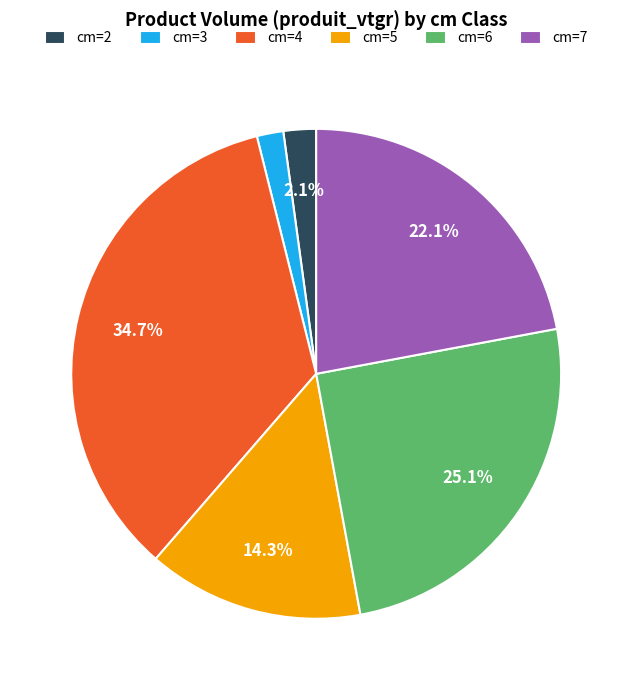

What portion of the pie excludes cm=5?

85.7%